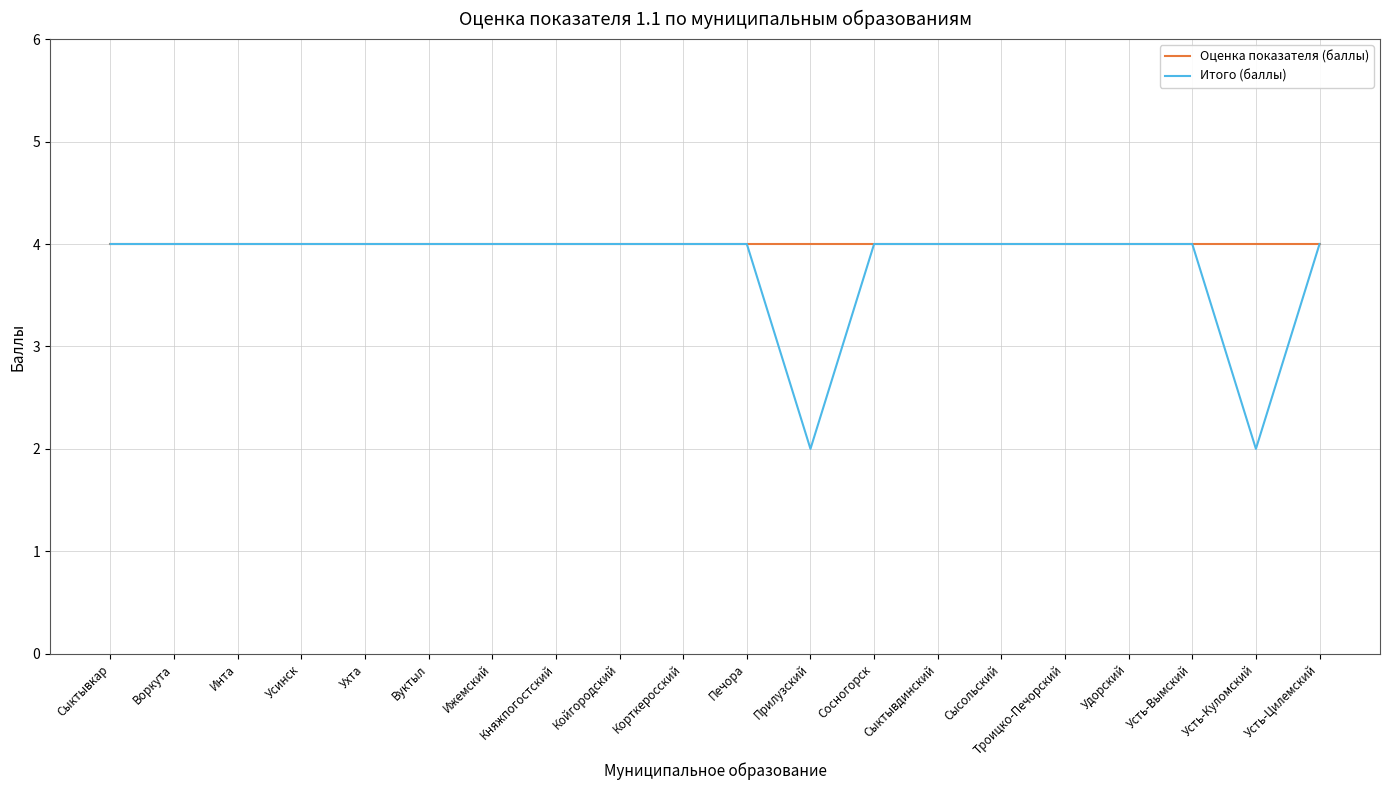

What is the sum of the Оценка показателя (баллы) values at Прилузский and Усть-Куломский?

8